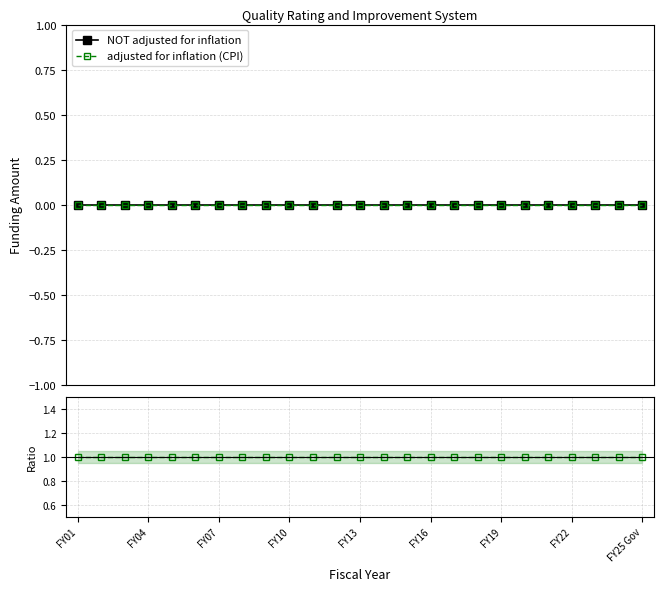

Which series has the largest total across all categories?

NOT adjusted for inflation